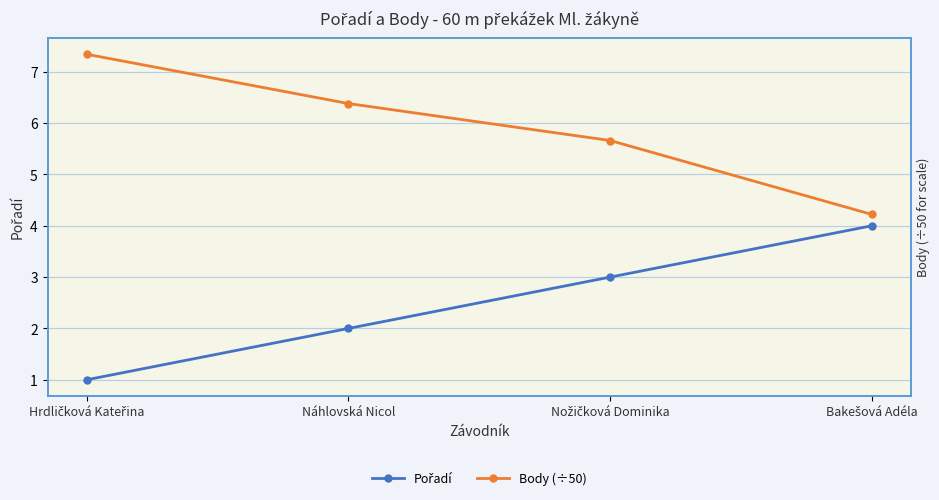

Is it true that Pořadí equals 1.0 at Hrdličková Kateřina?

True